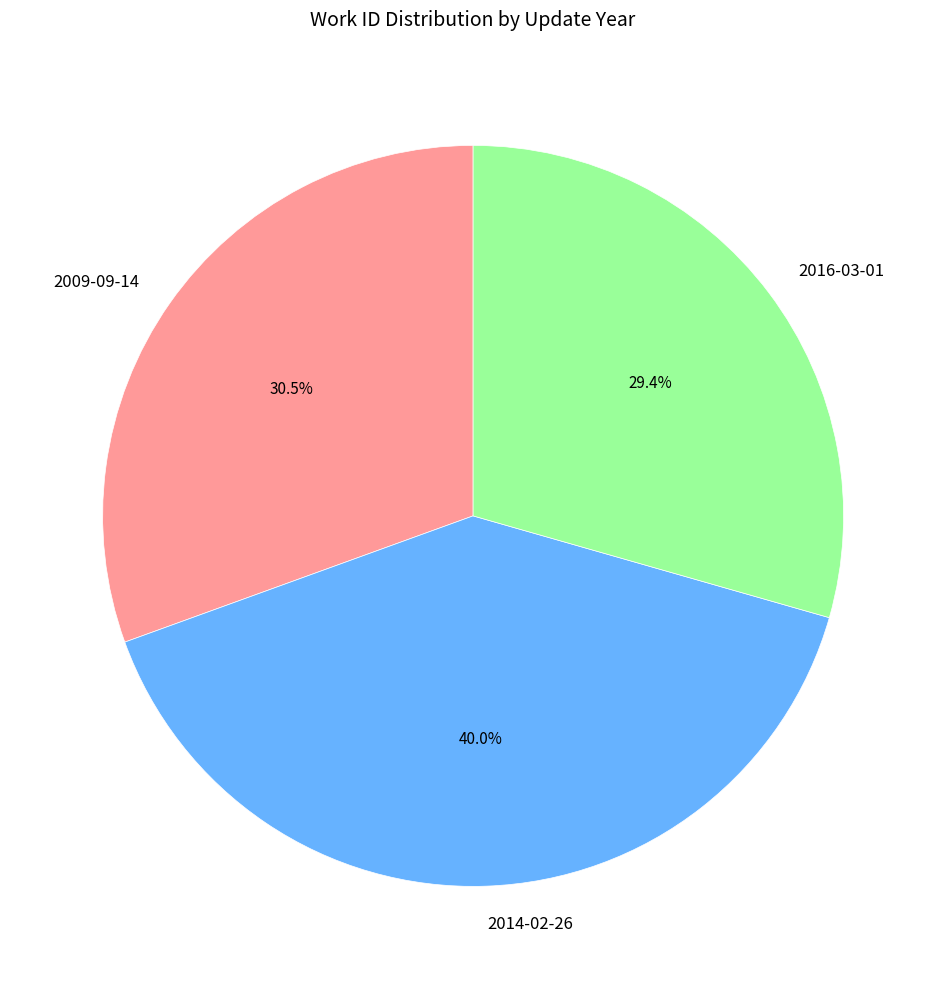

What percentage is NOT represented by 2016-03-01?

70.6%